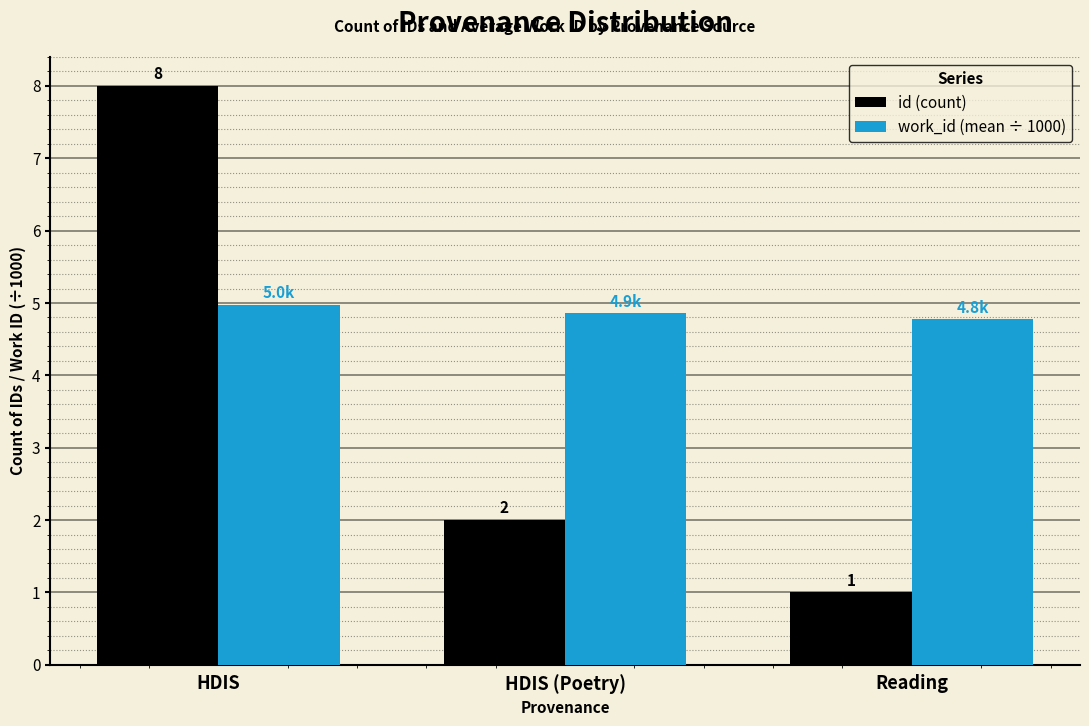

Does the chart contain stacked bars?

No